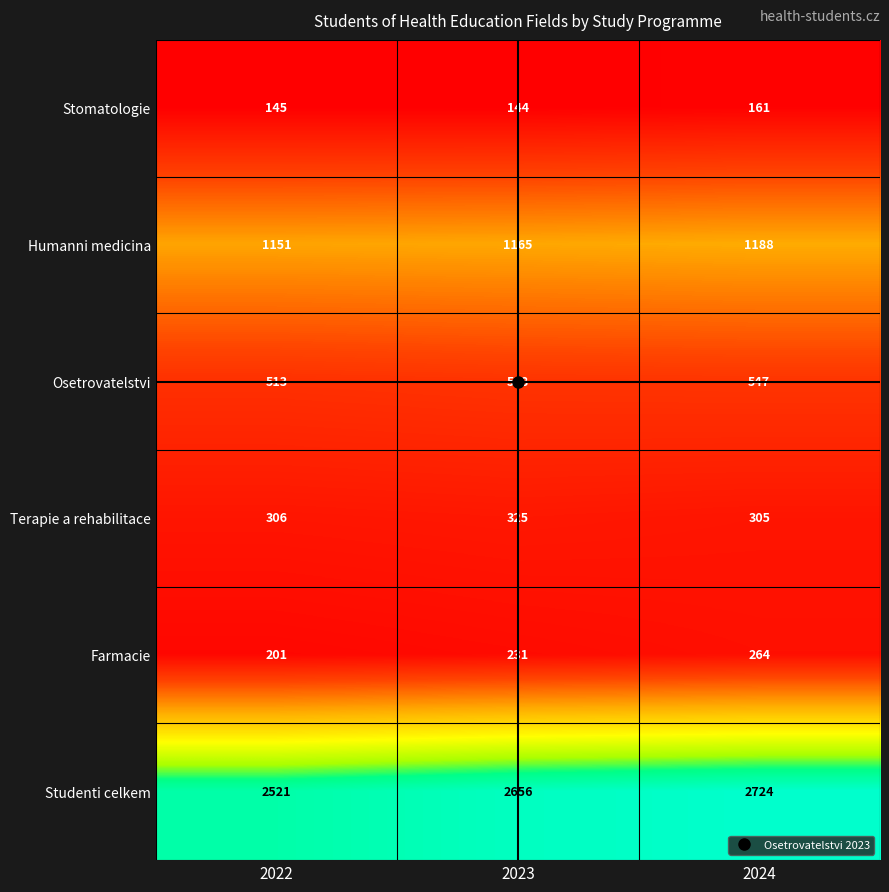

What is the spread (max minus min) of values at 2023?

2512